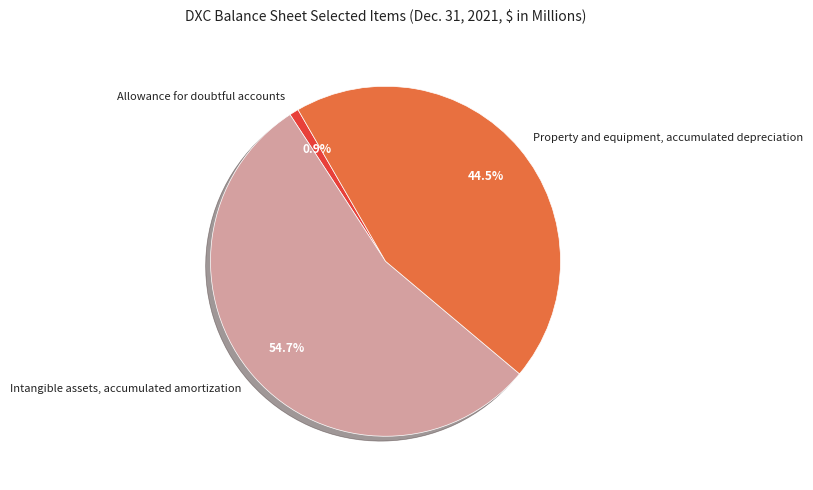

Is the sum of Intangible assets, accumulated amortization and Allowance for doubtful accounts greater than half?

Yes